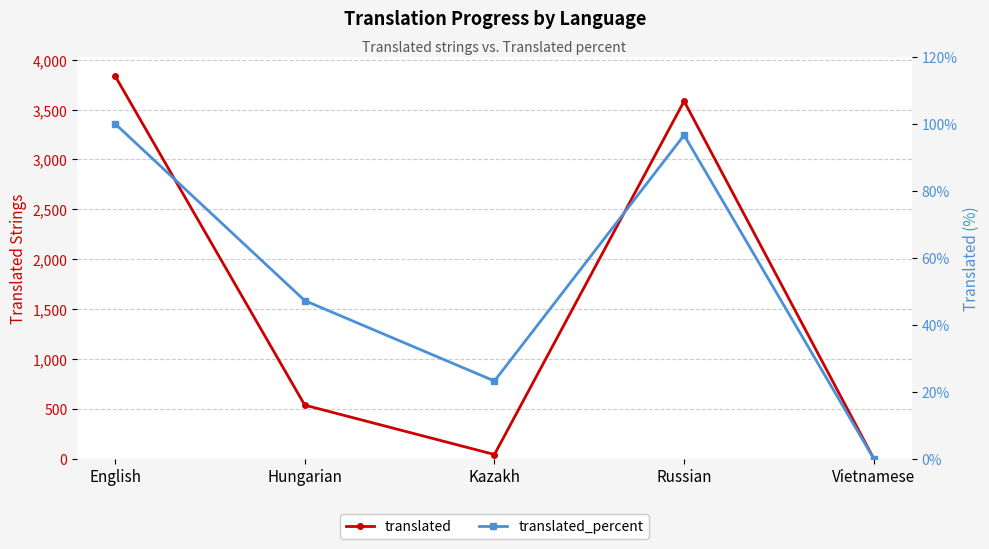

Rank the categories by translated value from lowest to highest.

Vietnamese, Kazakh, Hungarian, Russian, English